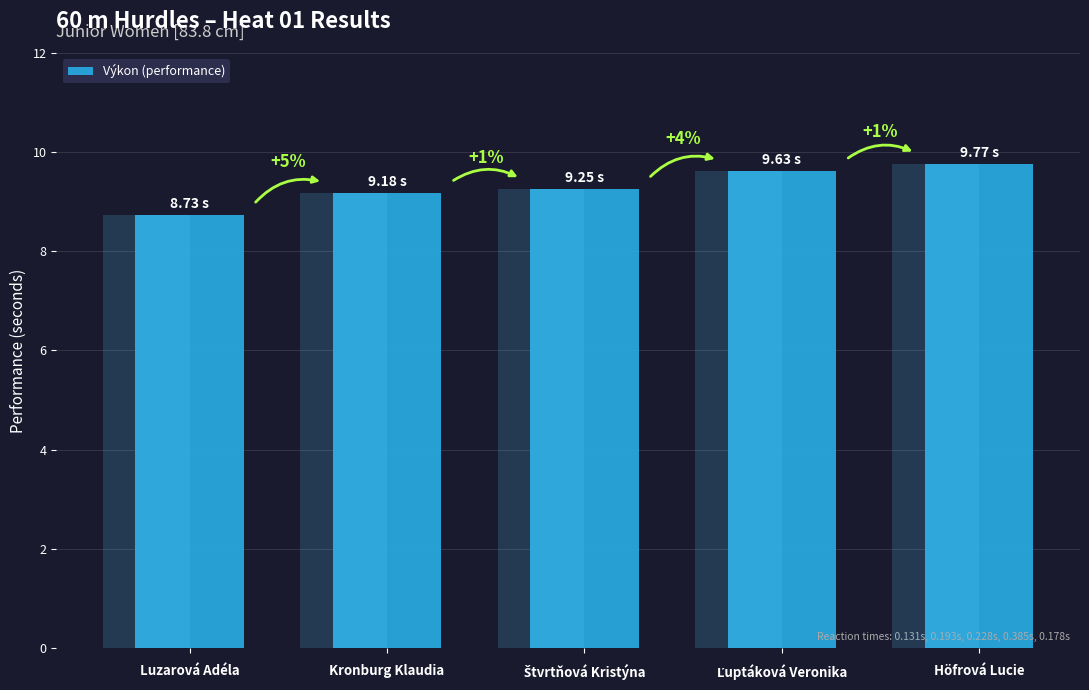

The value at Kronburg Klaudia is 13.1. True or false?

False